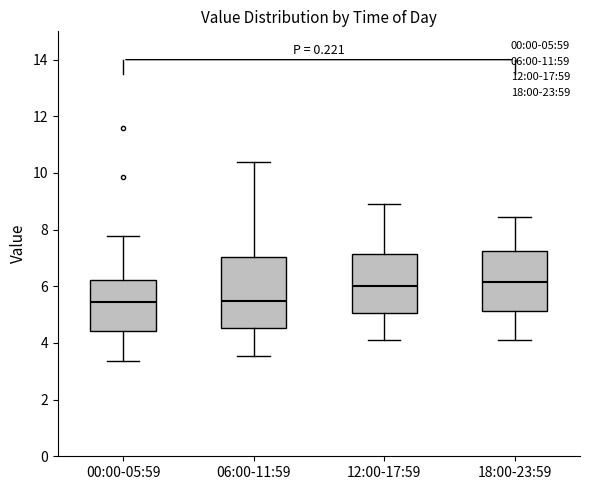

Reading left to right, transcribe this box plot: for each box, give where its median line is, the range the box spans, and where its two whiskers end, as read against the y-axis. The values are not printed on the chart, so give them approximately, as read against the axis.

00:00-05:59: median 5.4, box 4.4 to 6.2, whiskers 3.4 to 7.8
06:00-11:59: median 5.4, box 4.6 to 7.0, whiskers 3.6 to 10.4
12:00-17:59: median 6.0, box 5.0 to 7.2, whiskers 4.2 to 9.0
18:00-23:59: median 6.2, box 5.2 to 7.2, whiskers 4.2 to 8.4